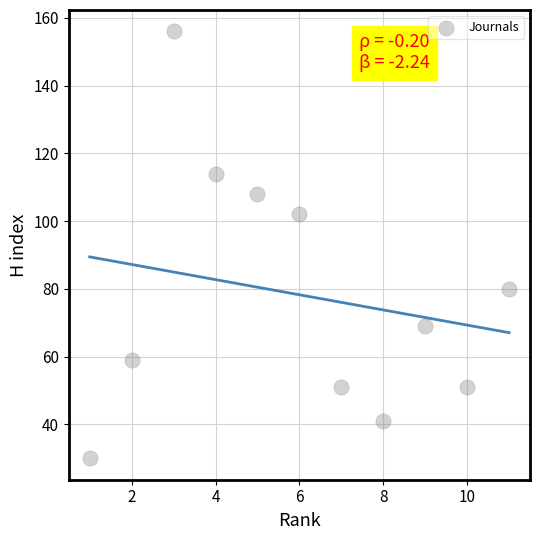

What Y value in the scatter plot is closest to 93?

102